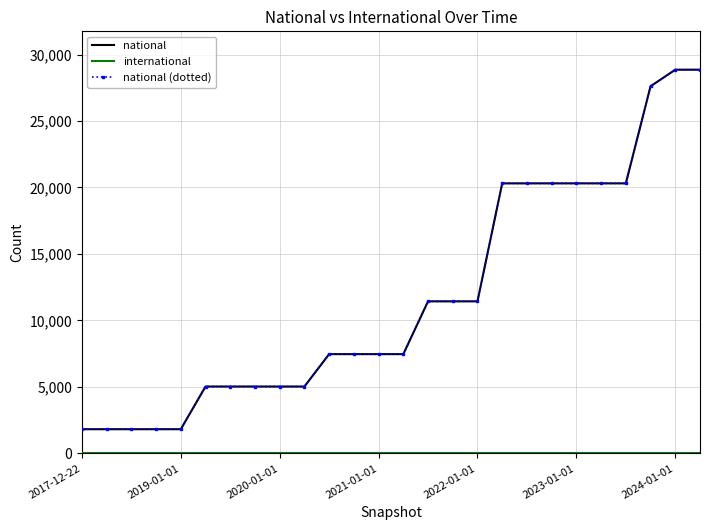

How many series are shown in this chart?

3